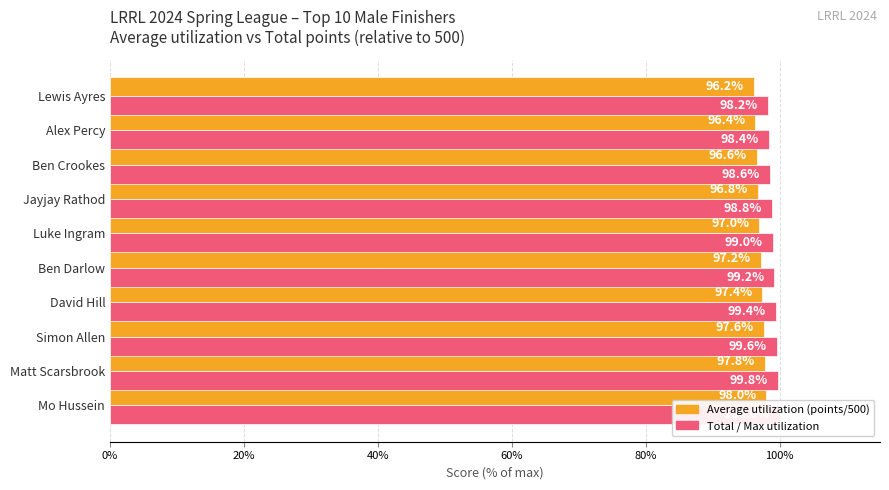

Reading left to right, extract all data points from this chart.

Average utilization: 98.0	97.8	97.6	97.4	97.2	97.0	96.8	96.6	96.4	96.2
Total (points): 100.0	99.8	99.6	99.4	99.2	99.0	98.8	98.6	98.4	98.2